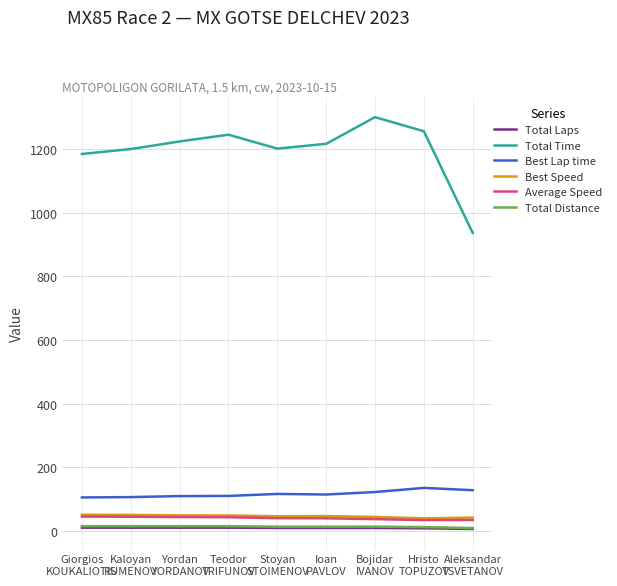

What is the difference between the highest and lowest values at Aleksandar
TSVETANOV?

930.3